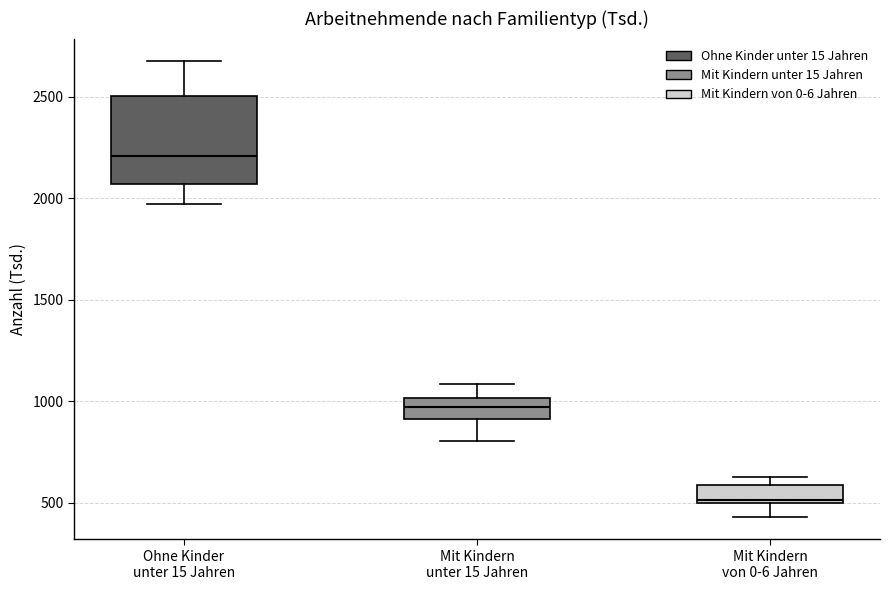

Where is the lower edge of the box for Ohne Kinder unter 15 Jahren on the y-axis? The values are not printed on the chart, so give them approximately, as read against the axis.

2050